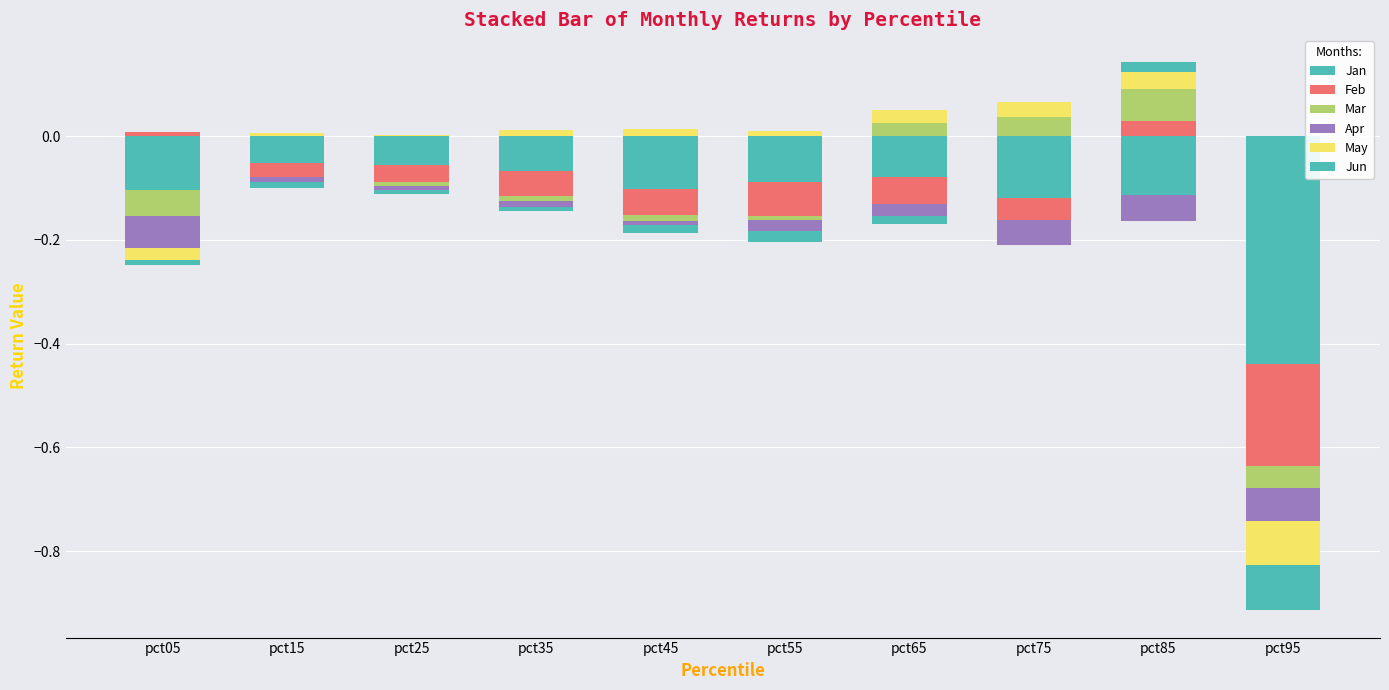

What are all the series names shown in the legend?

Jan, Feb, Mar, Apr, May, Jun